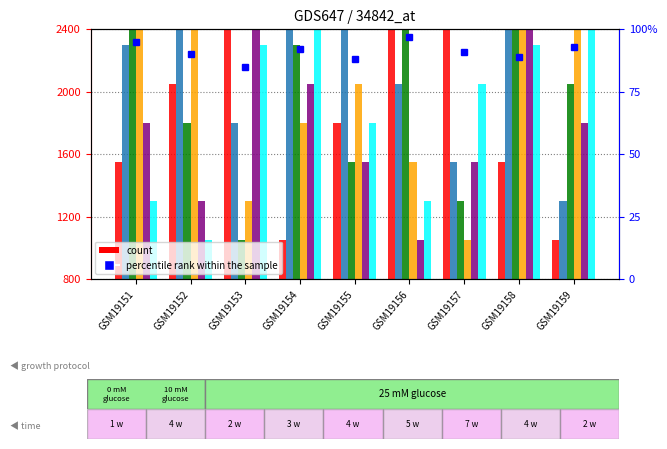

Count the number of categories in the chart.

9